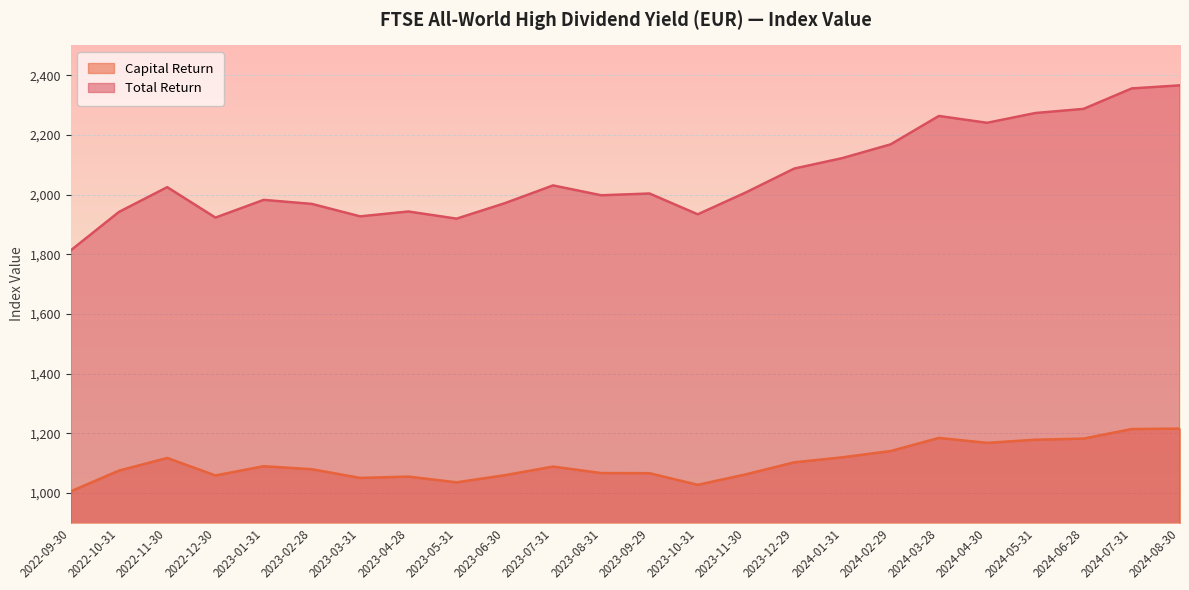

Which series has the largest range (max minus min)?

Total Return